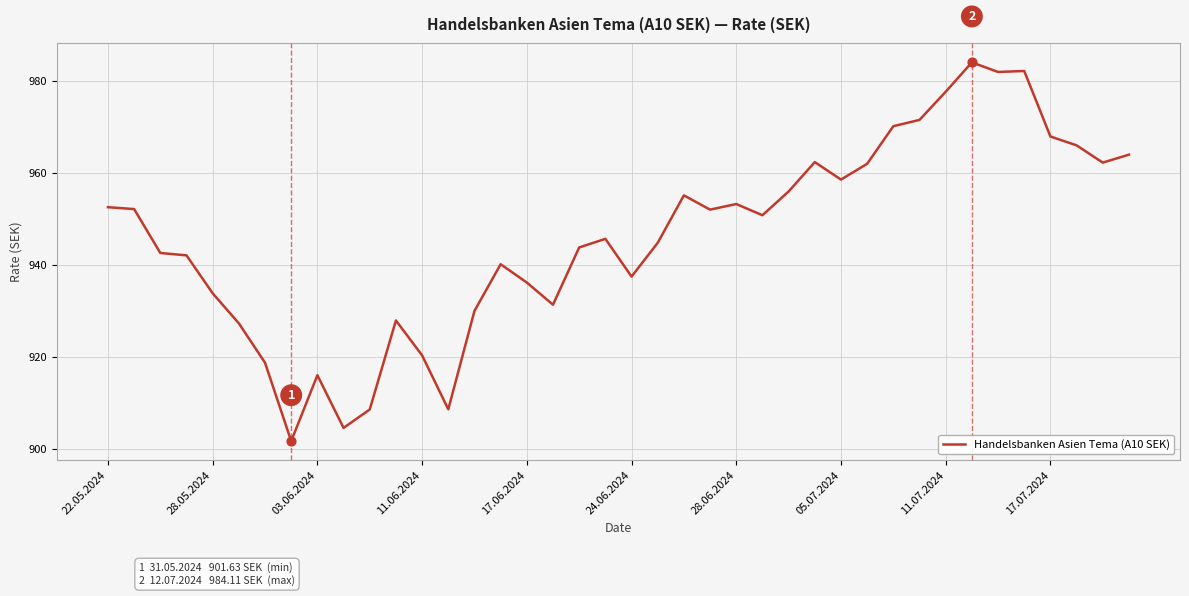

What is the difference between the maximum and minimum values?

82.5